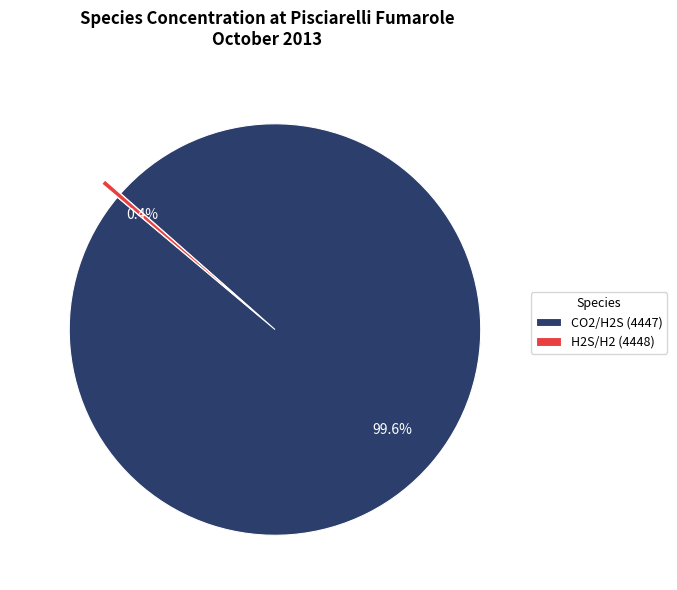

Which category has the smallest portion of the pie?

H2S/H2 (4448)